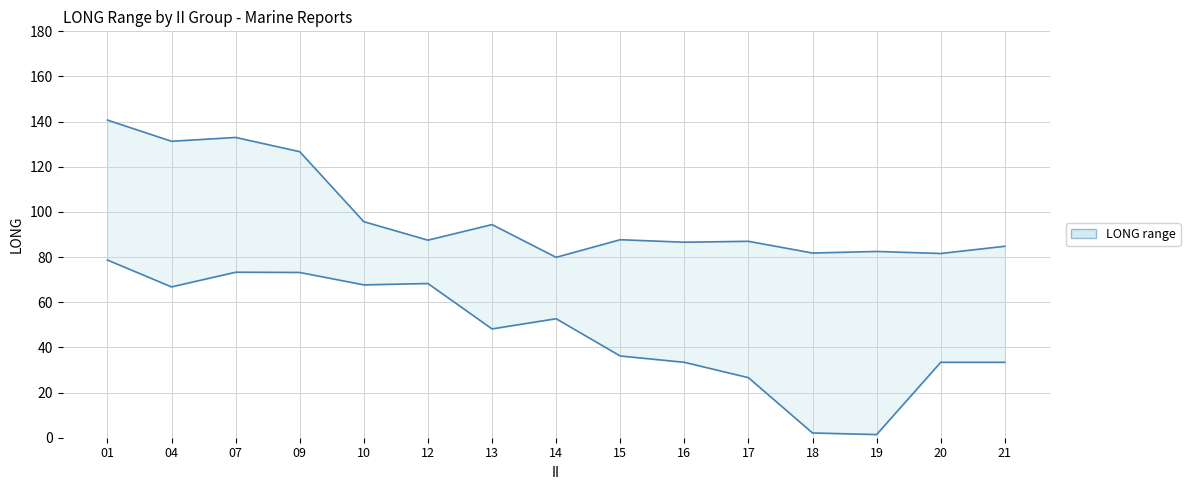

Rank the categories by lower value from lowest to highest.

19, 18, 17, 16, 20, 21, 15, 13, 14, 04, 10, 12, 09, 07, 01